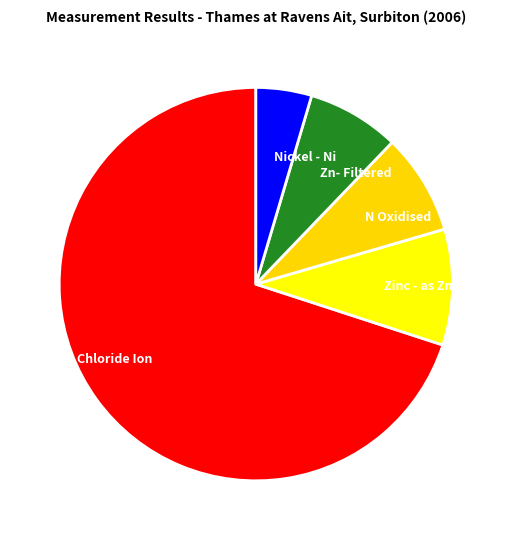

Rank the categories by value from lowest to highest.

Nickel - Ni, Zn- Filtered, N Oxidised, Zinc - as Zn, Chloride Ion